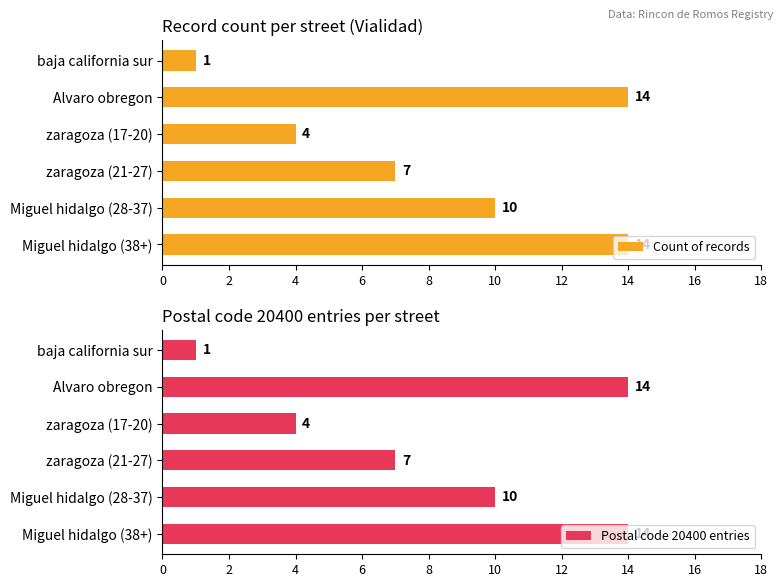

Reading left to right, list all the values displayed in this chart.

Count of records: 1	14	4	7	10	14
Postal code 20400 entries: 1	14	4	7	10	14